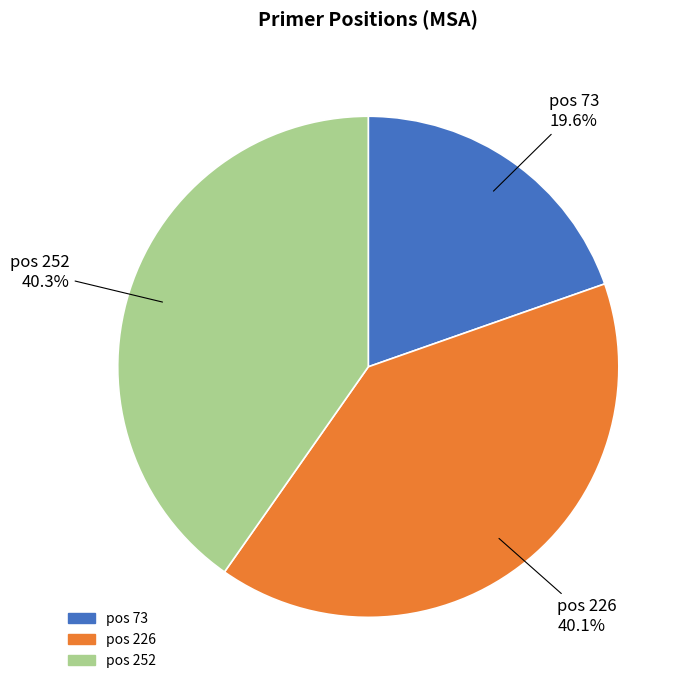

Does any single category account for the majority?

No